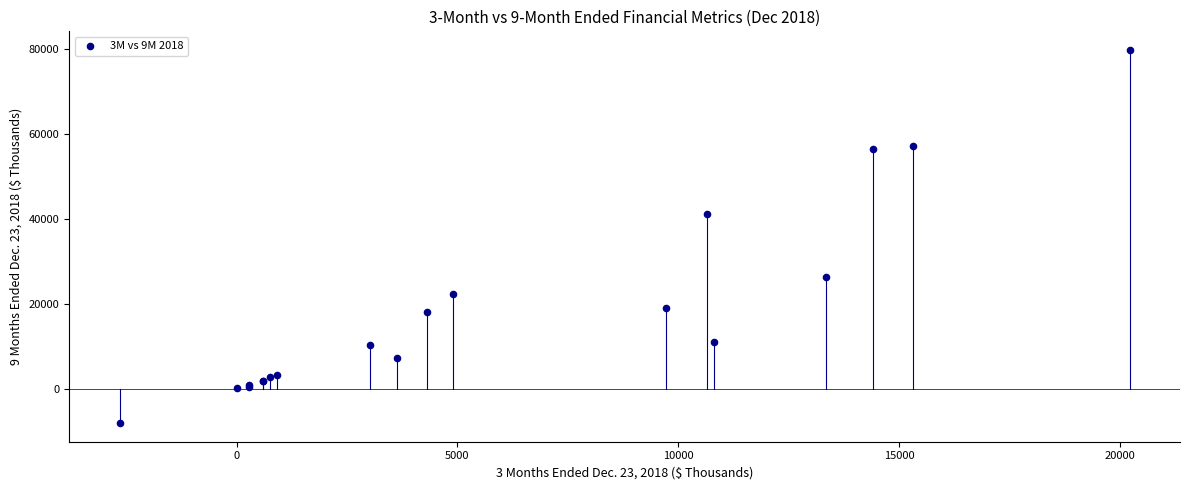

What Y value in the scatter plot is closest to 35884?

41266